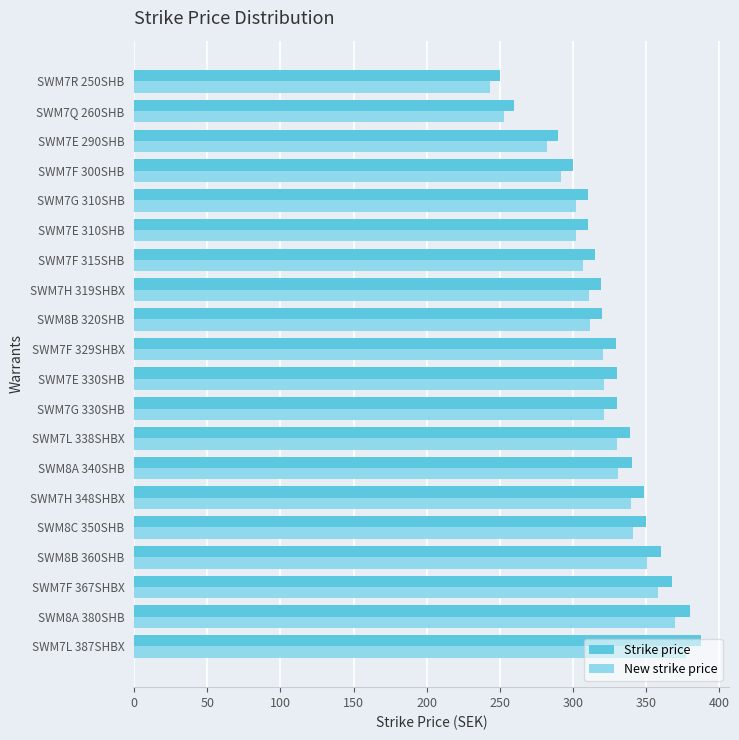

What is the sum of all Strike price values?

6536.1